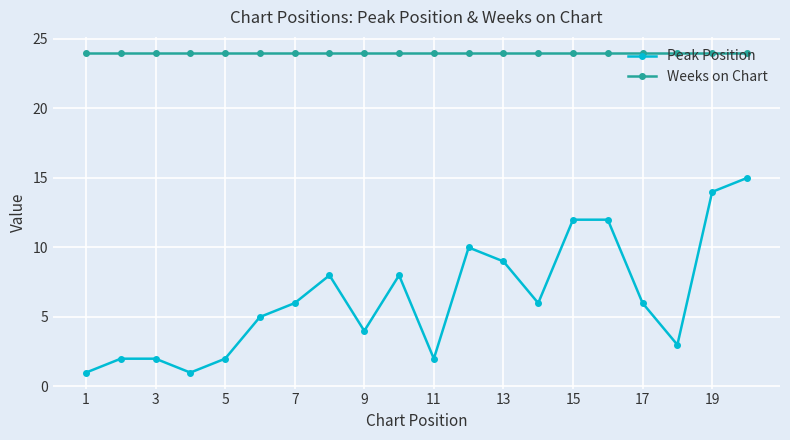

True or false: Peak Position and Weeks on Chart cross at least once.

False